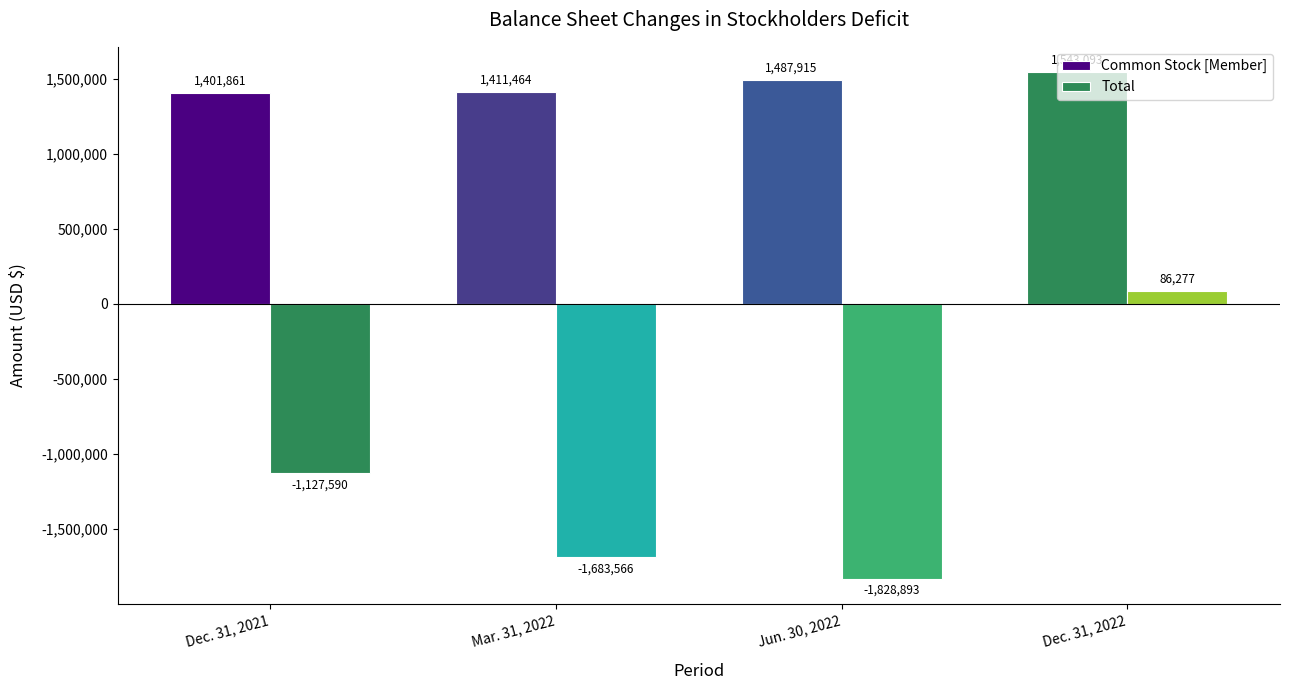

What is the average value of the Total series?

-1138443